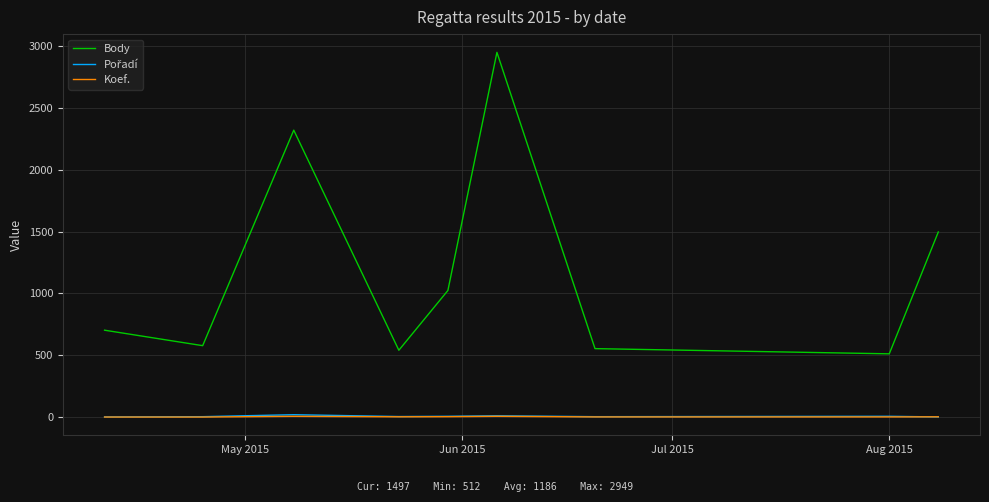

Which series has the largest total across all categories?

Body